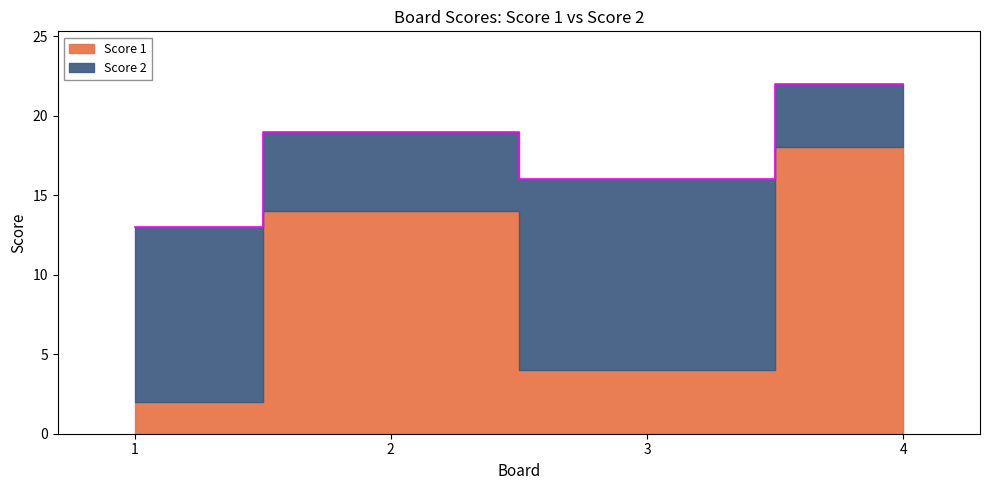

What is the lowest value of the Score 1 series?

2